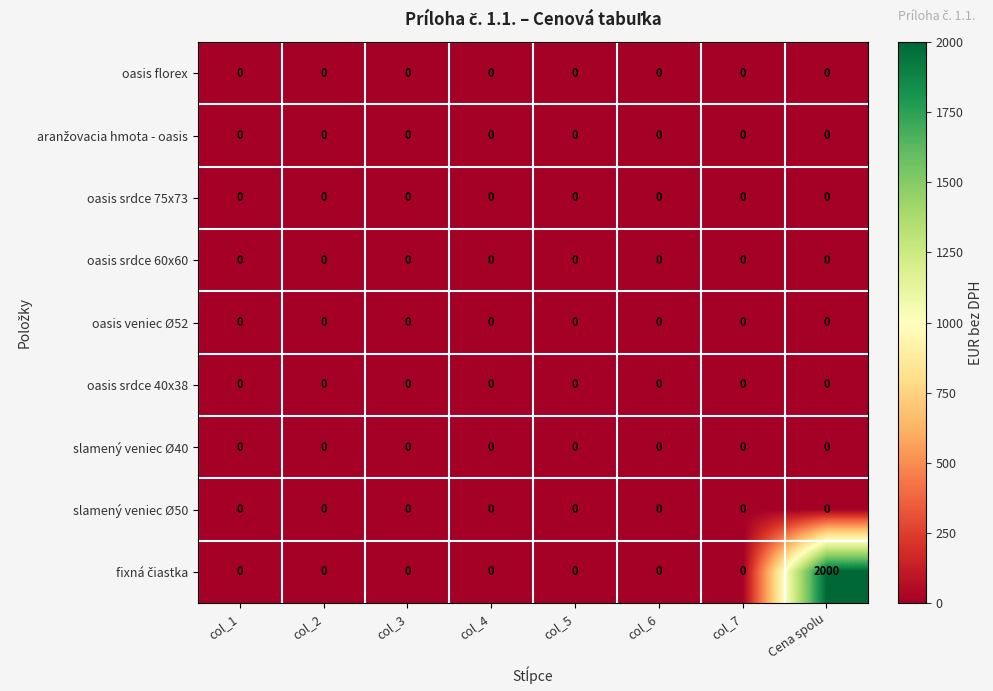

At which category does the chart reach its peak across all series?

Cena spolu